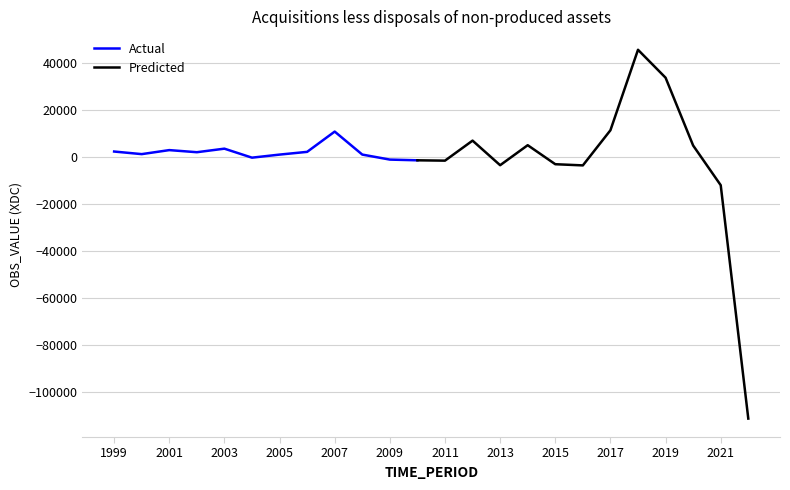

Reading left to right, what are all the values shown in this chart?

2476	1371	3082	2186	3696	-135	1170	2335	10971	1179	-959	-1262	-1408	7121	-3349	5174	-2927	-3429	11542	45820	33922	5035	-11863	-111278